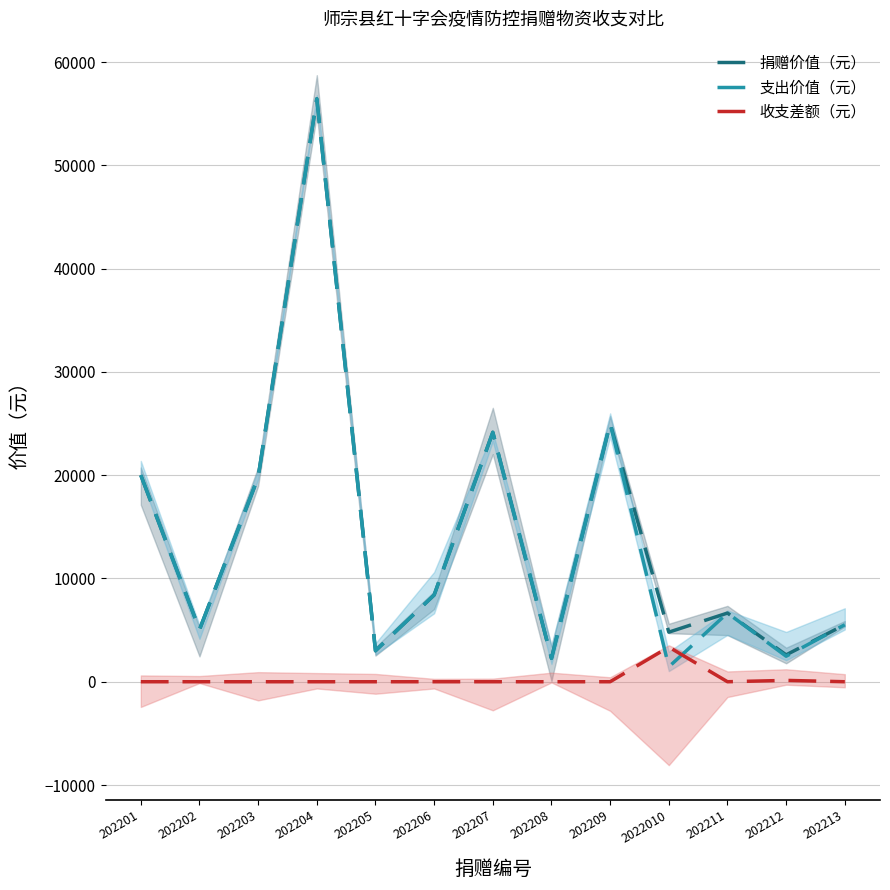

Between 2022010 and 202209, which is larger?

202209